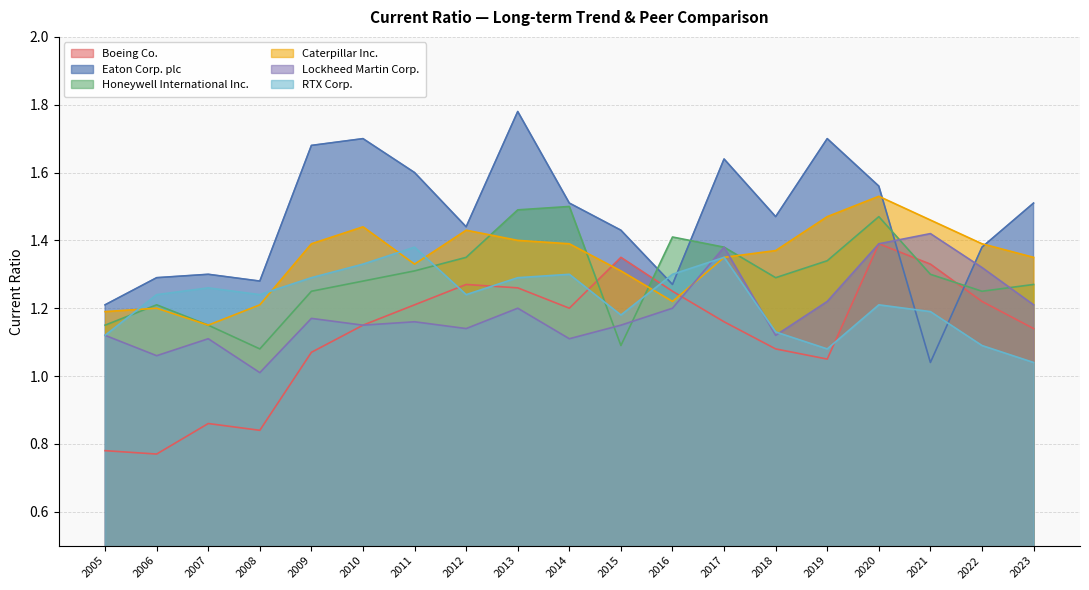

What is the value of the Honeywell International Inc. point at the 8th from the left?

1.4